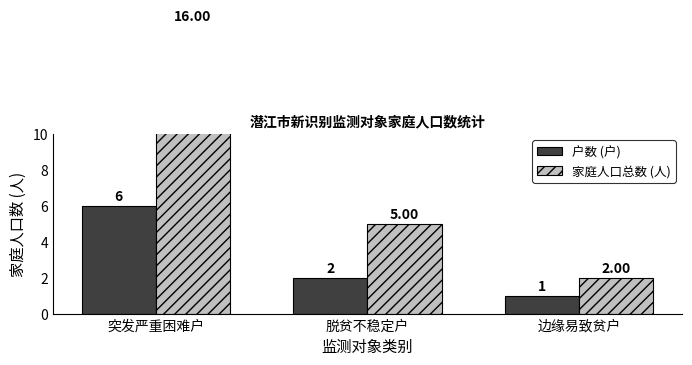

Is the value of 家庭人口总数 (人) at 脱贫不稳定户 greater than the value of 户数 (户) at 脱贫不稳定户?

Yes